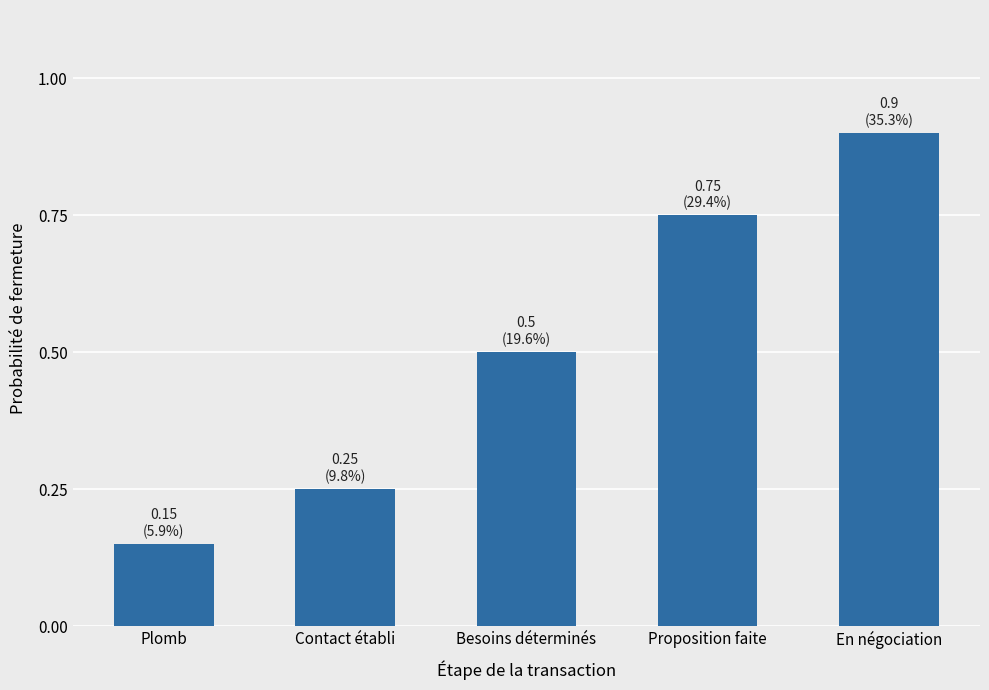

Rank the categories by value from lowest to highest.

Plomb, Contact établi, Besoins déterminés, Proposition faite, En négociation